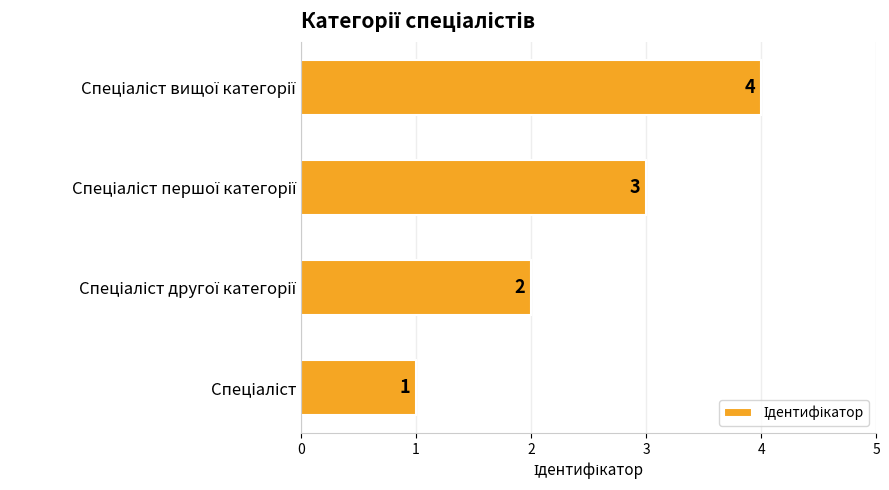

Count the values in the range 2 to 4.

3